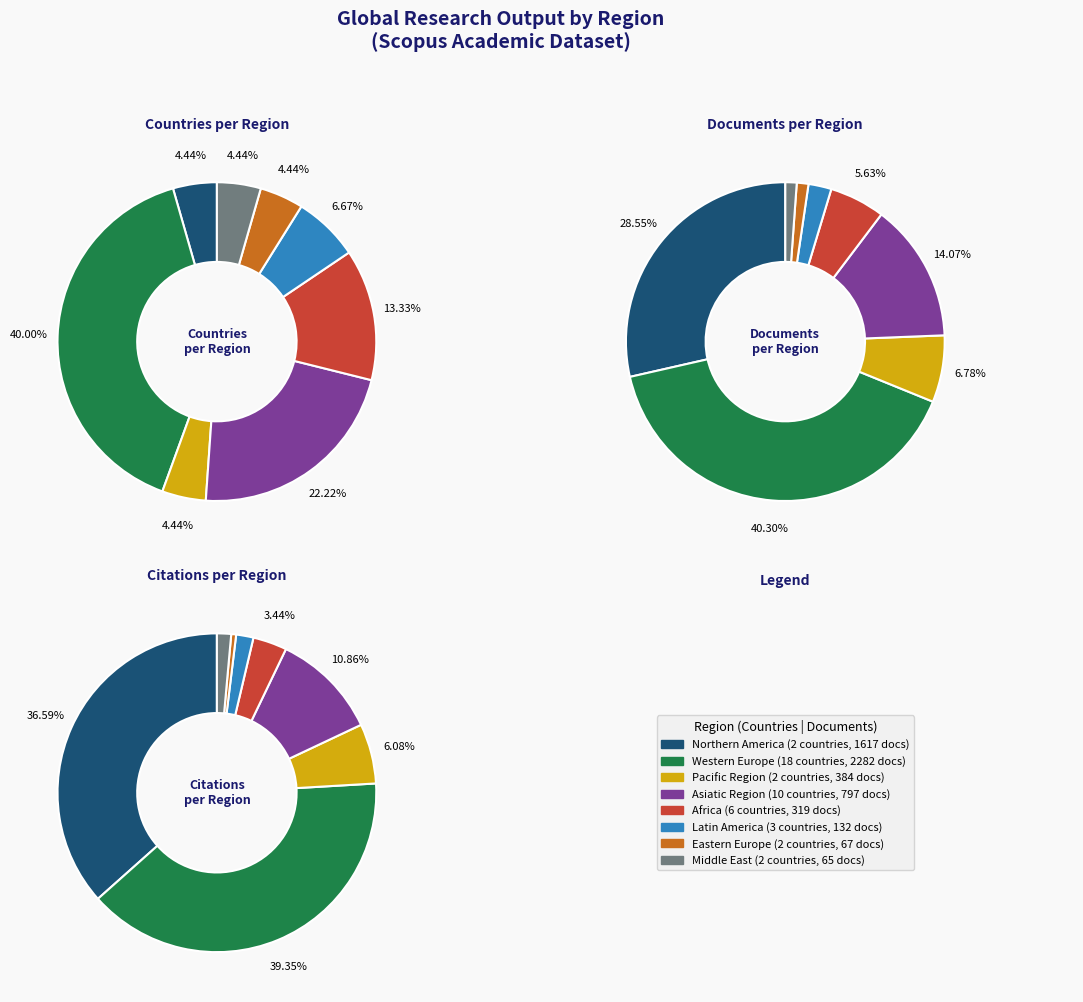

To the nearest percent, what is the difference between the largest and smallest slice percentages?

36%